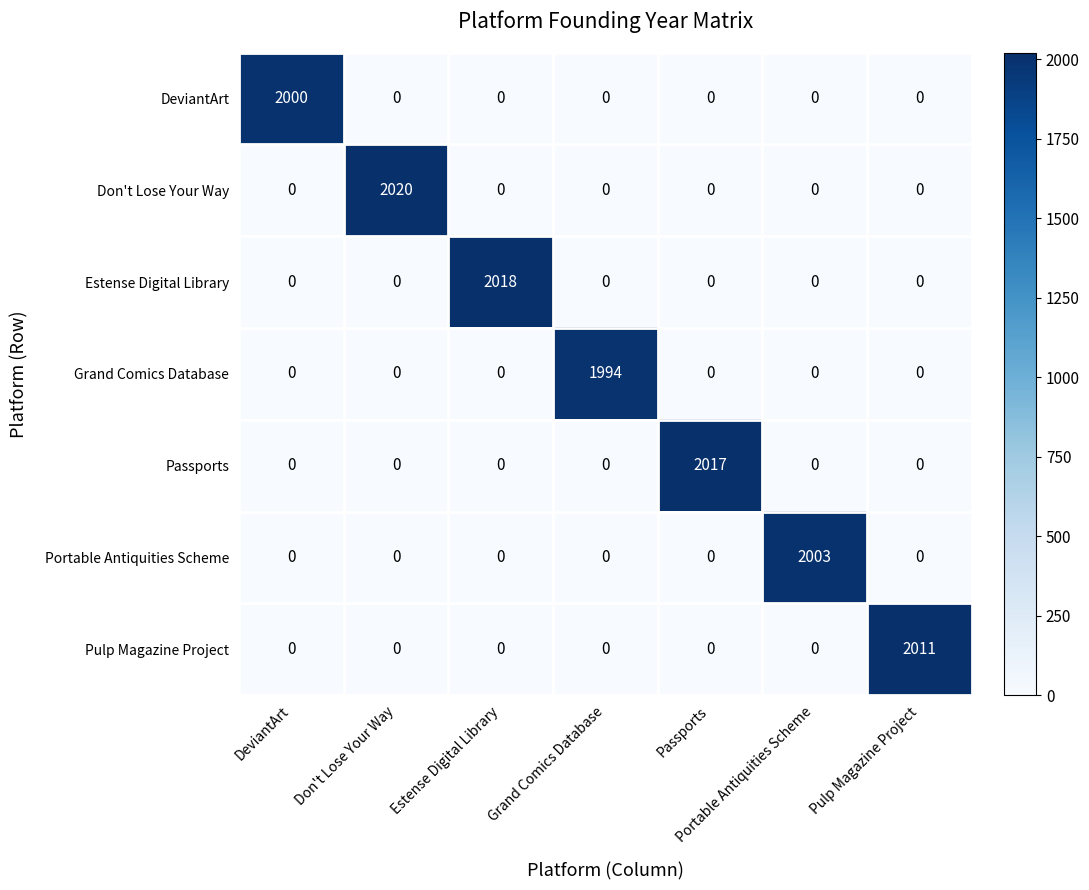

Rank the series by their maximum value, from lowest to highest.

Grand Comics Database, DeviantArt, Portable Antiquities Scheme, Pulp Magazine Project, Passports, Estense Digital Library, Don't Lose Your Way